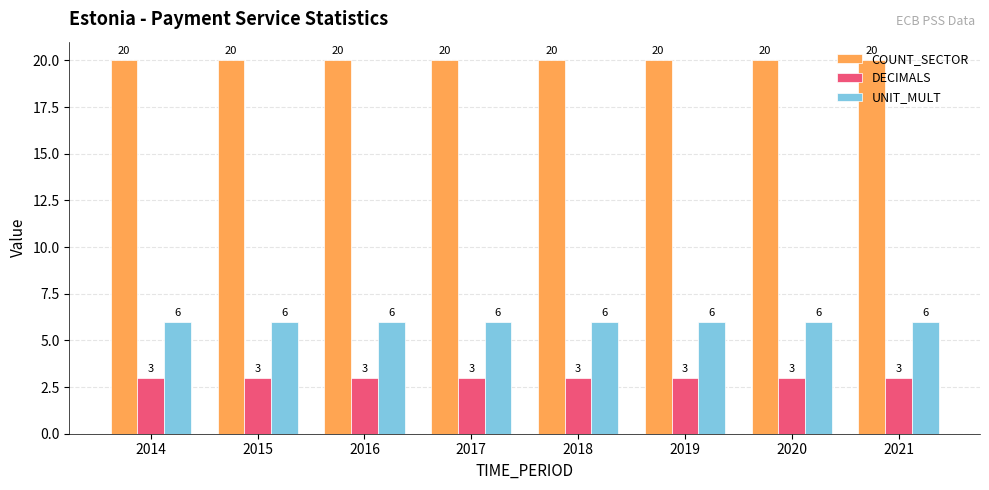

What is the value of the DECIMALS bar at the 3rd from the left?

3